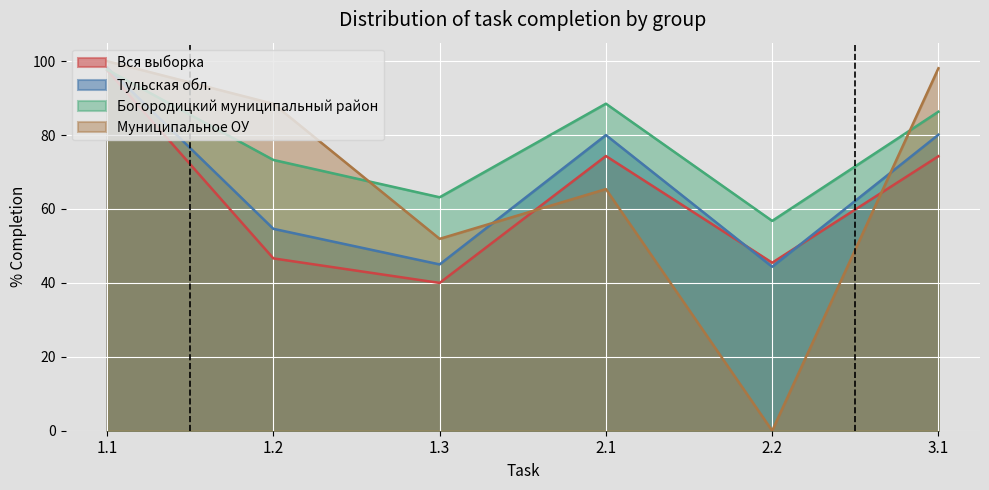

Between which two adjacent categories do Тульская обл. and Богородицкий муниципальный район first intersect?

1.1 and 1.2